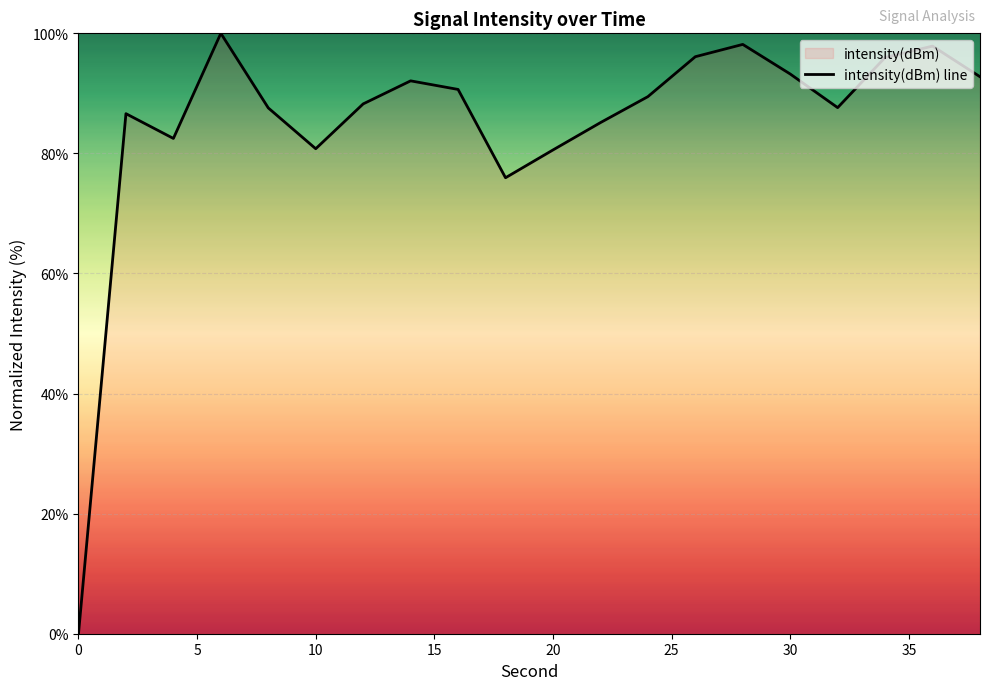

What is the greatest value displayed?

100.0